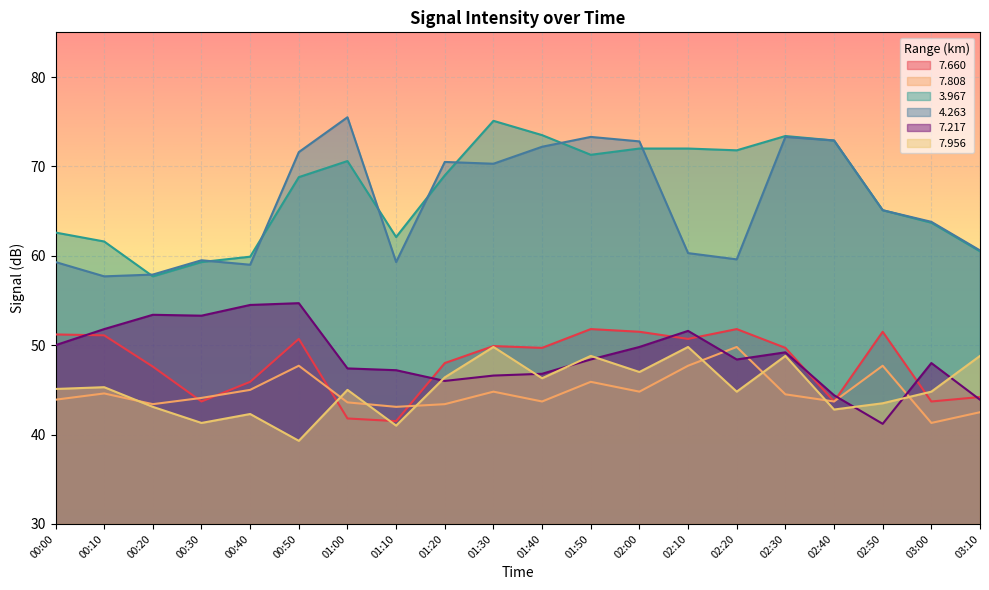

Where is 7.217 nearest to the value 47?

01:10